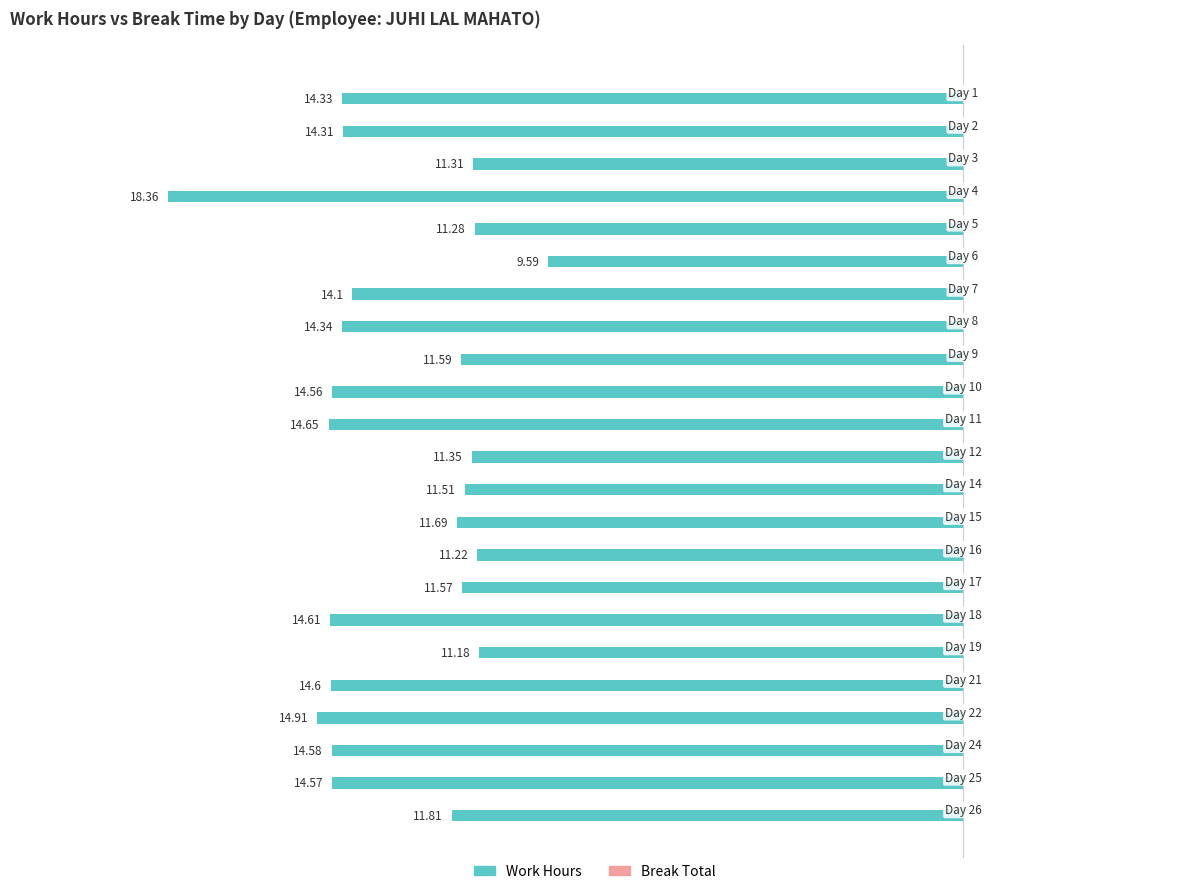

How many bars are there in total?

23